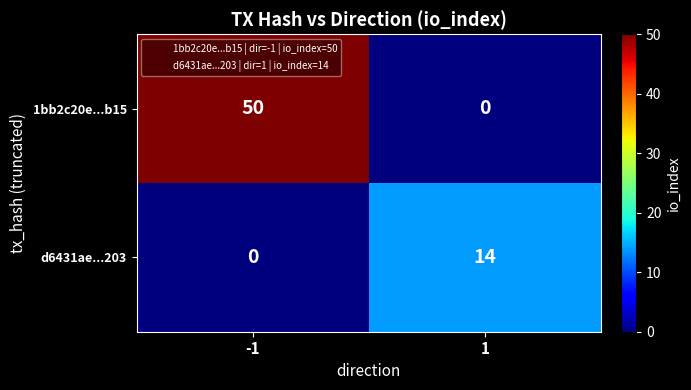

The d6431ae...203 series shows 14 at 1. True or false?

True